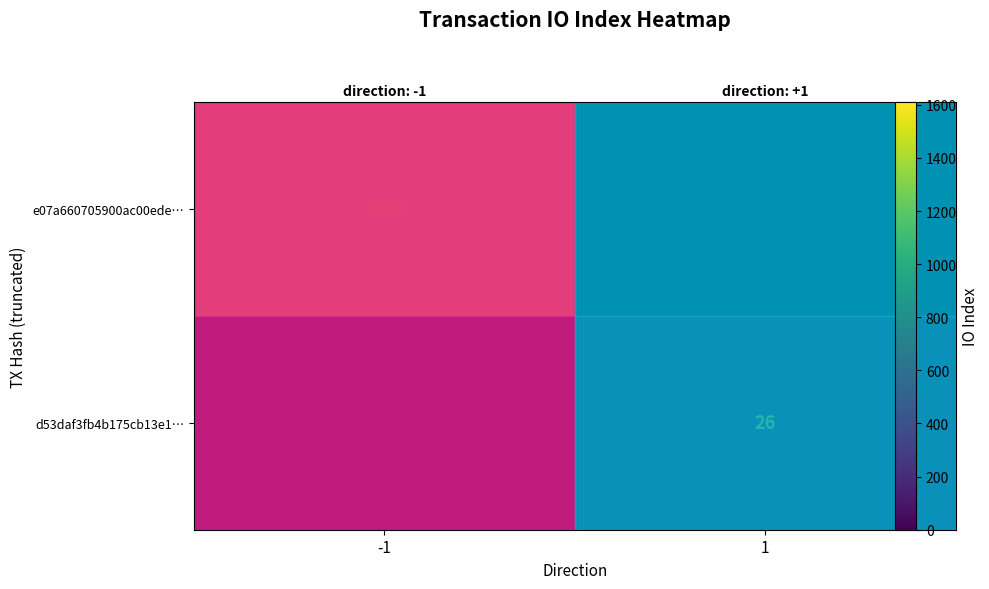

Which category has the lowest value in the e07a660705900ac00ede… series?

-1